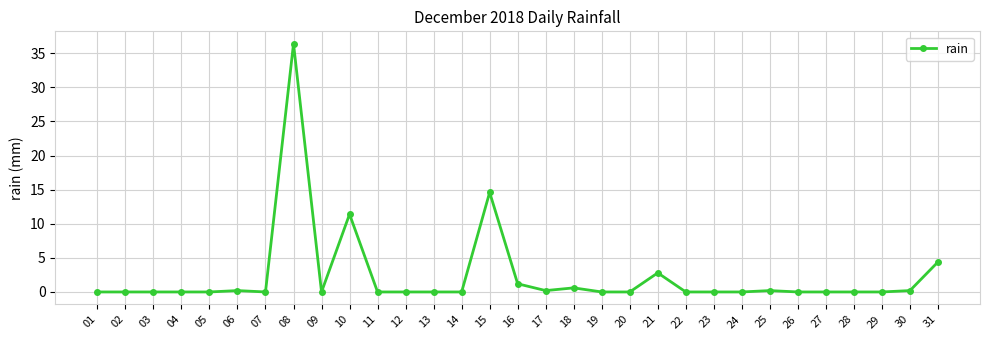

The value at 01 is 23.4. True or false?

False